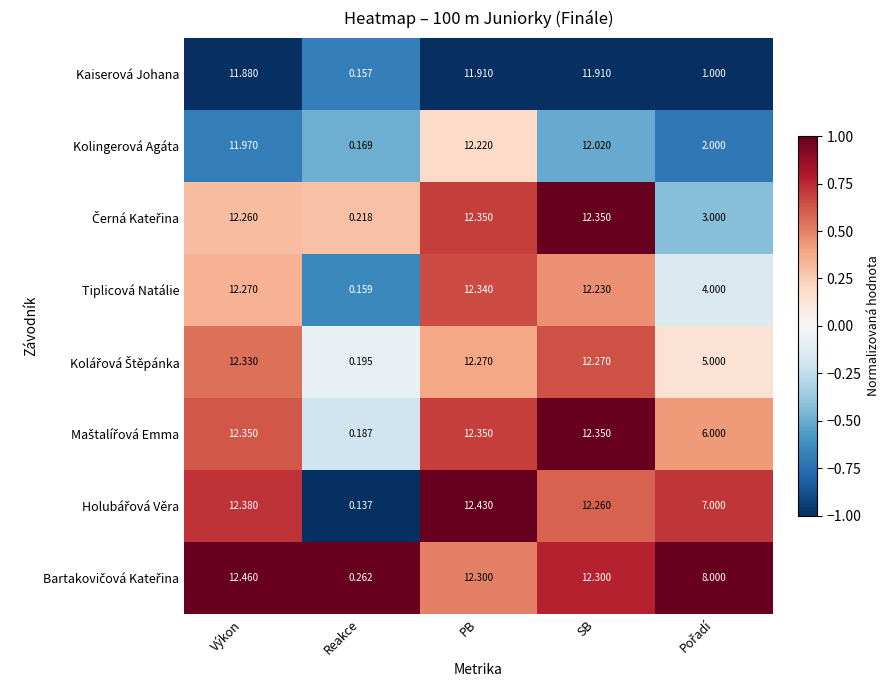

Which series changed the most between Výkon and PB?

Kolingerová Agáta